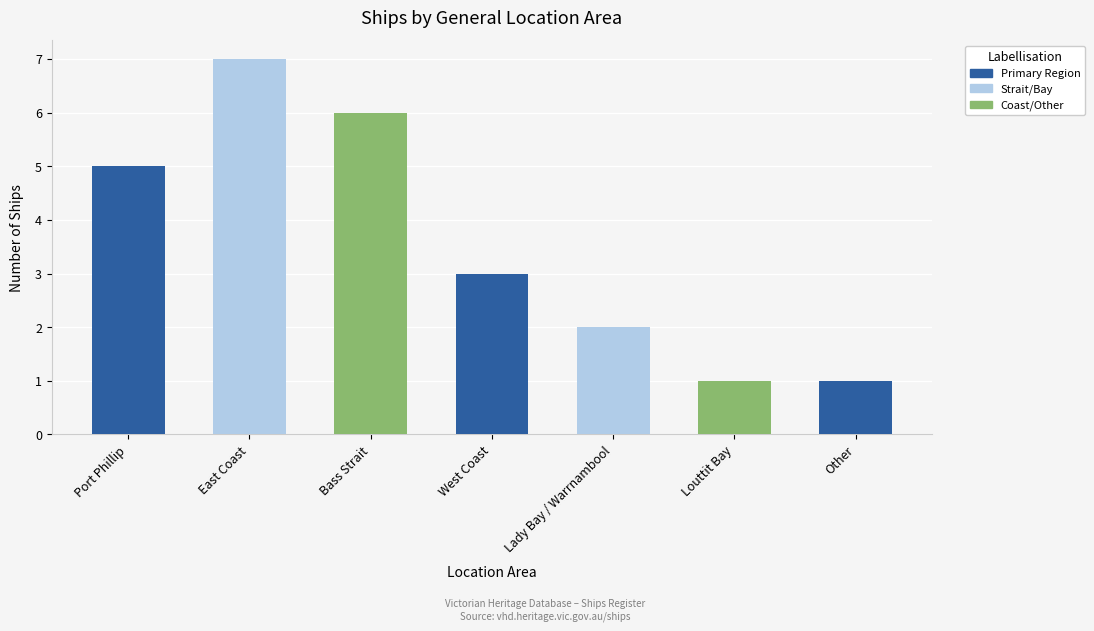

What is the maximum value shown in the chart?

7